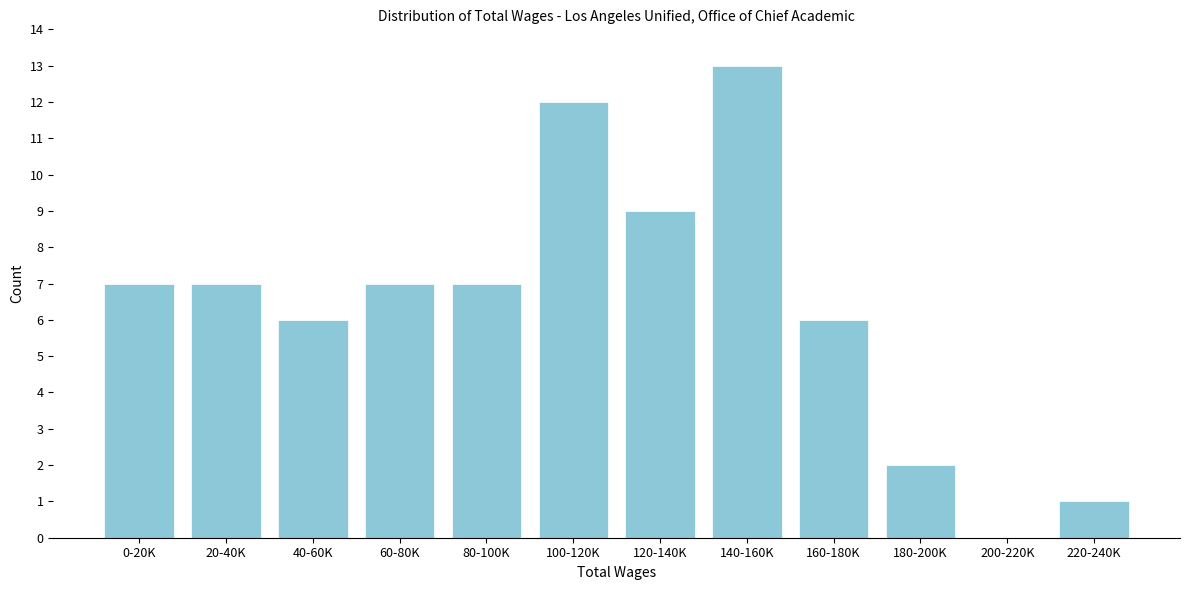

Reading right to left, extract all data points from this chart.

220-240K=1	200-220K=0	180-200K=2	160-180K=6	140-160K=13	120-140K=9	100-120K=12	80-100K=7	60-80K=7	40-60K=6	20-40K=7	0-20K=7